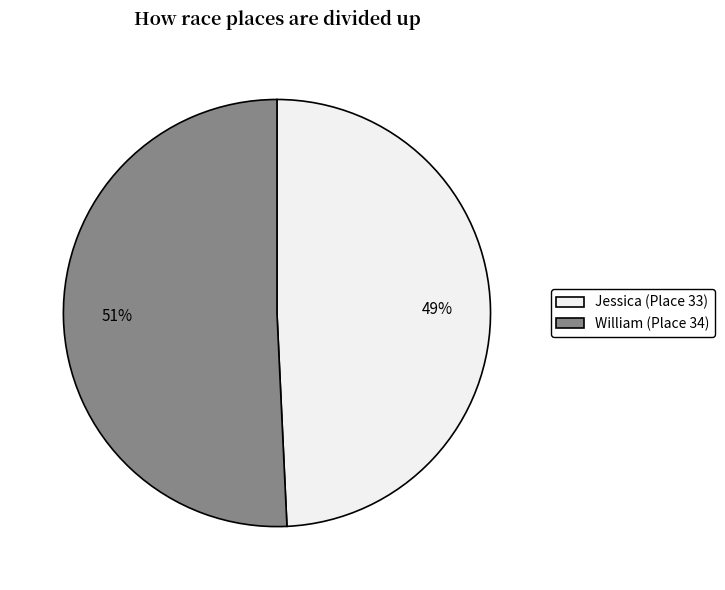

Rank the categories by value from highest to lowest.

William, Jessica